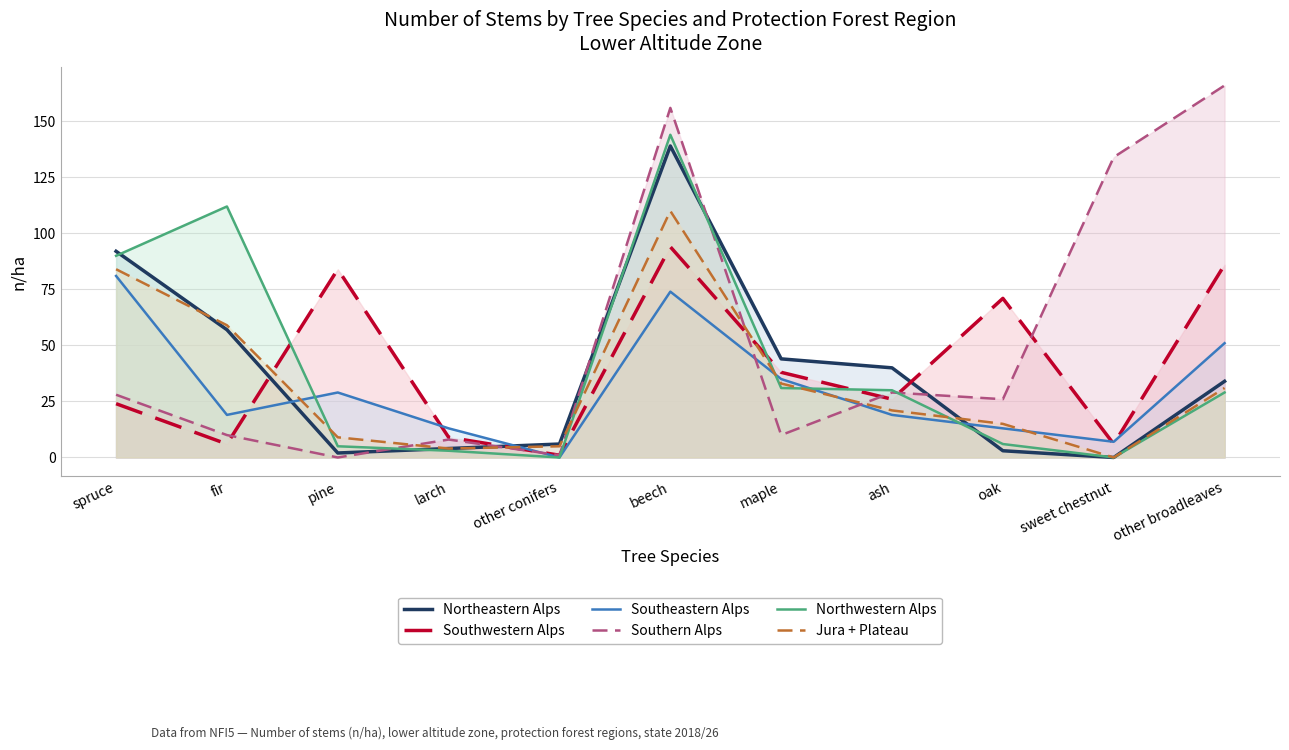

Where is the first local minimum for Southern Alps?

pine